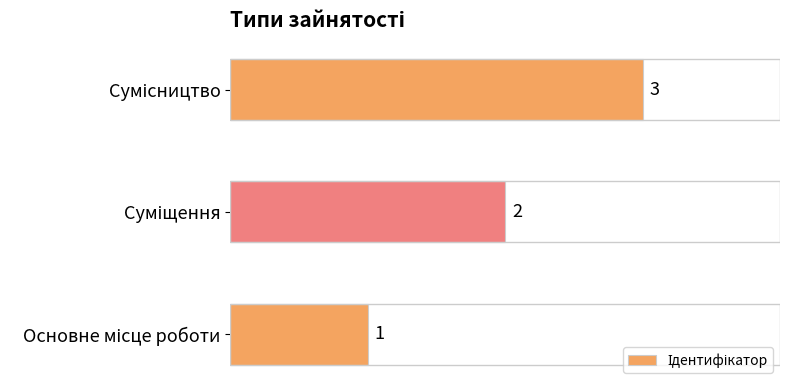

Count the values in the range 1 to 3.

3